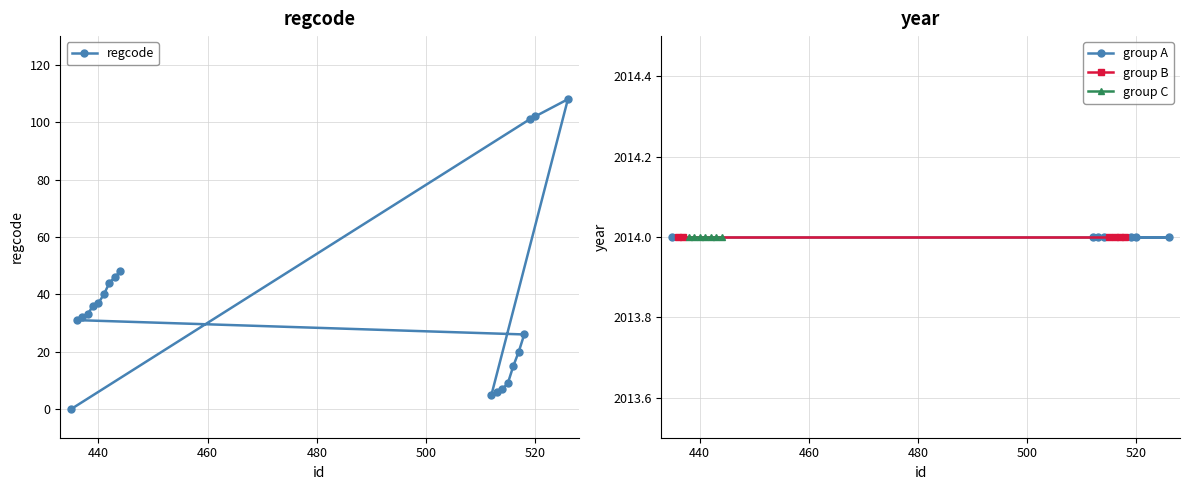

Count the number of values greater than 33.

9